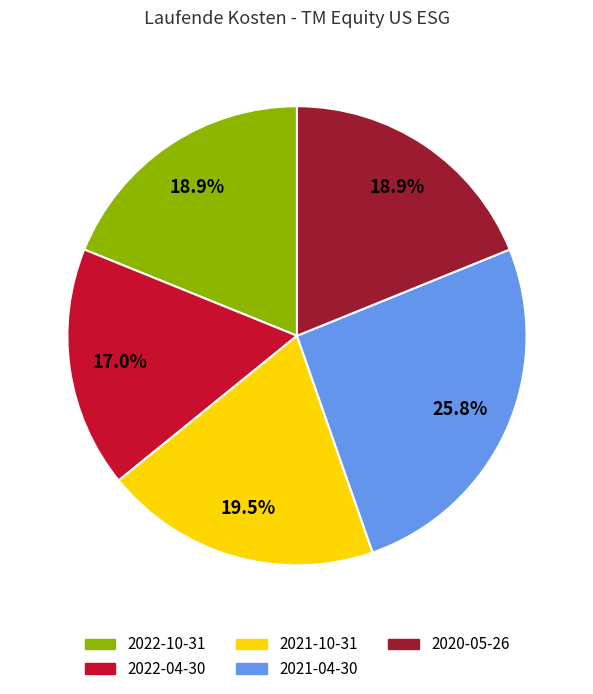

Between 2022-04-30 and 2021-04-30, which is larger?

2021-04-30